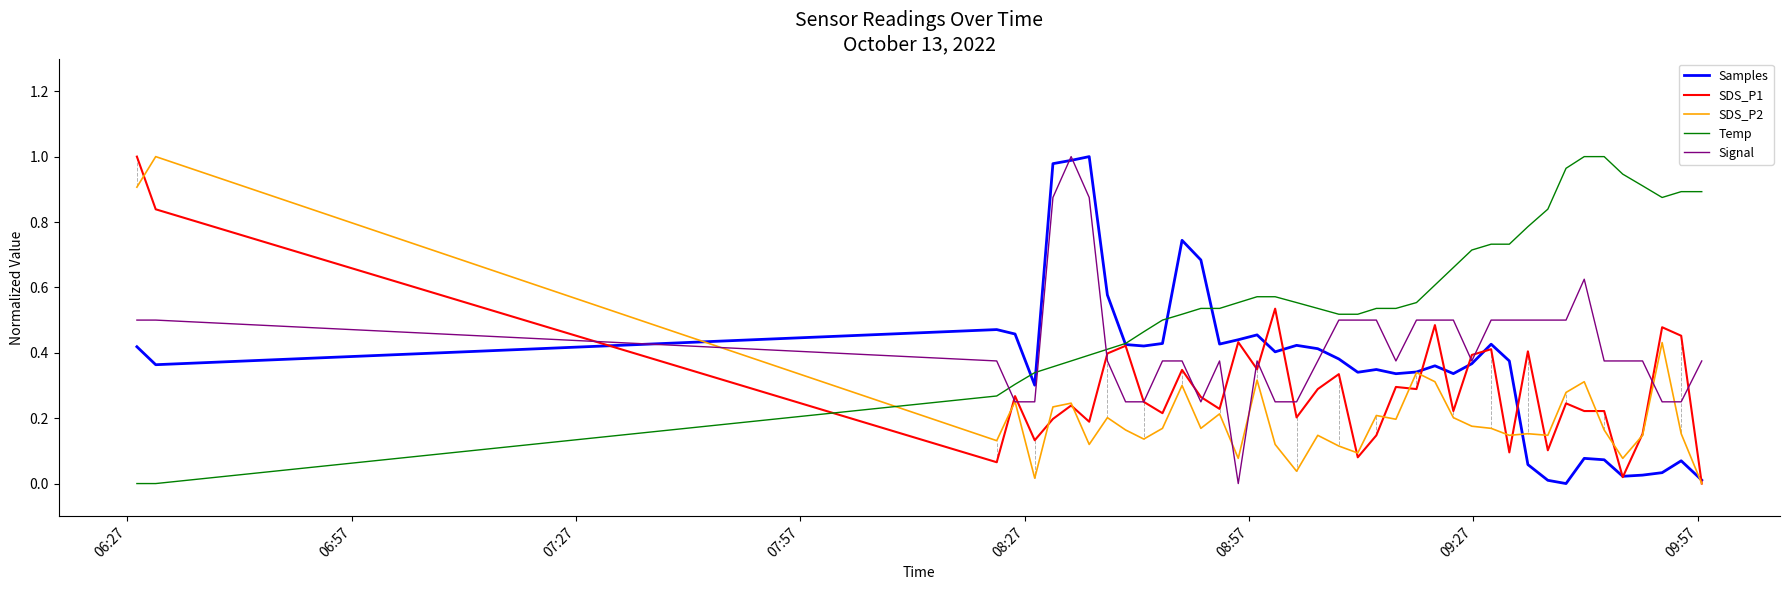

How many times do Temp and SDS_P2 cross each other?

1